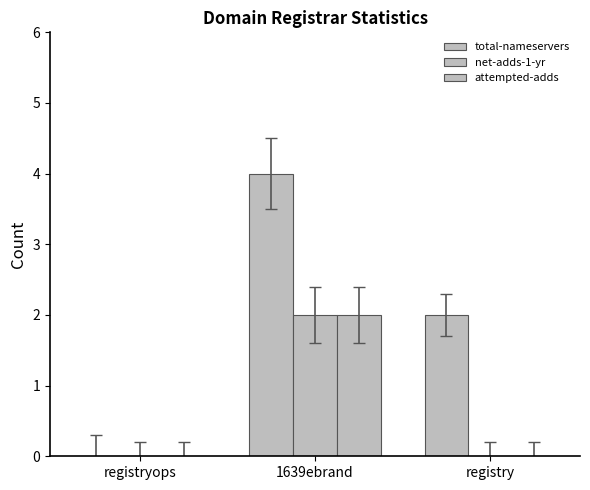

True or false: net-adds-1-yr has a value of 0 at registry.

True